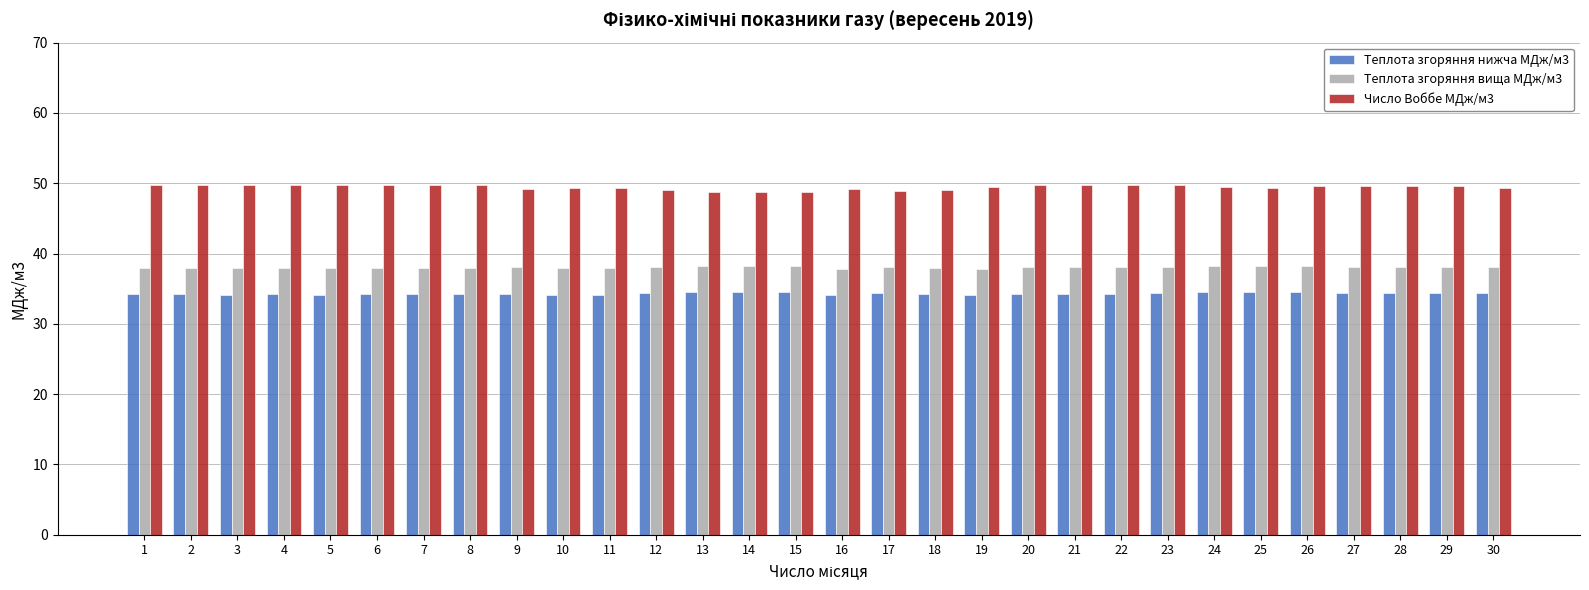

What is the maximum value for Теплота згоряння вища МДж/м3?

38.3